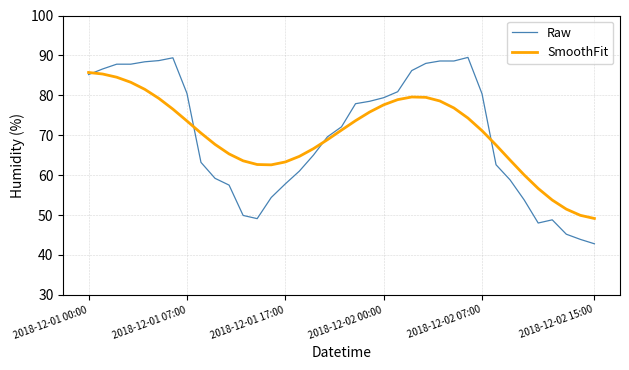

Which series has the largest range (max minus min)?

Raw